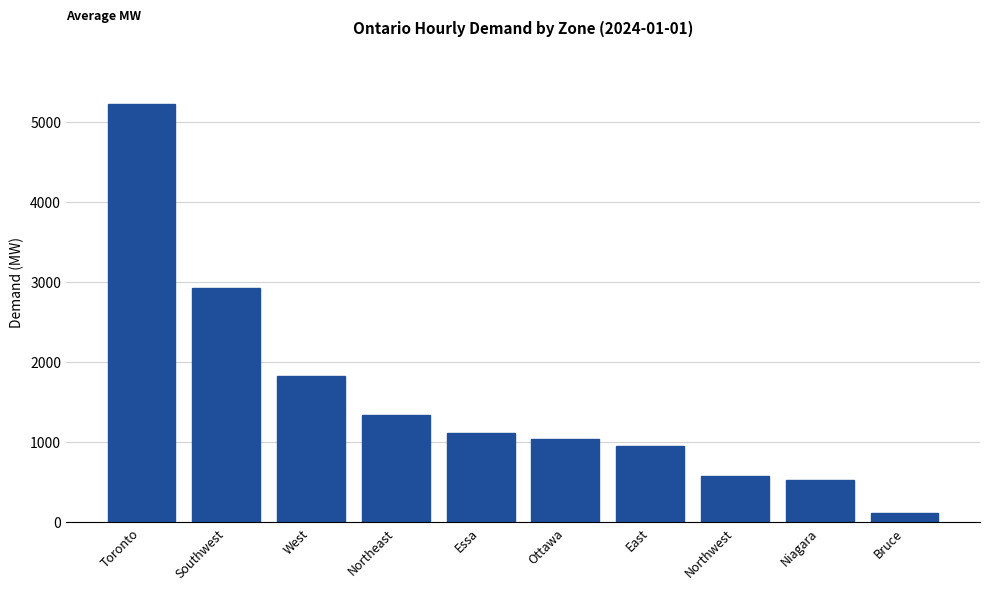

What is the difference between the second highest and second lowest values?

2395.3